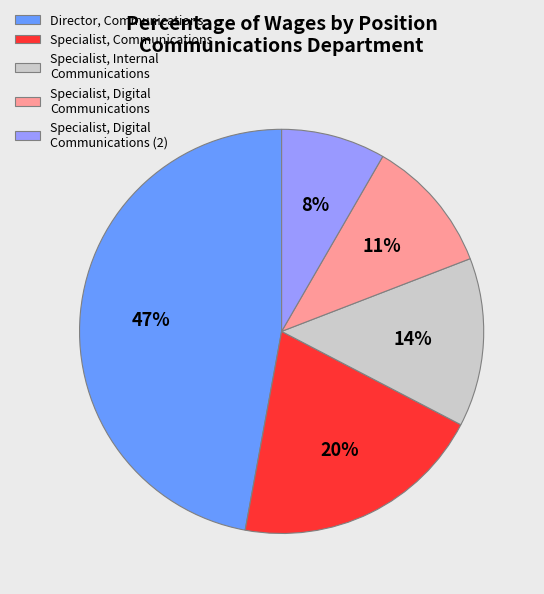

Is there a majority slice in this chart?

No